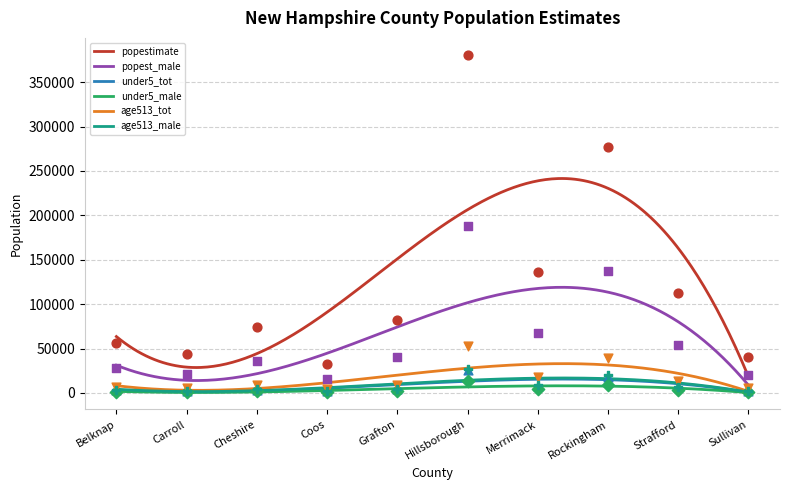

Which series has the largest Y range (max minus min)?

popestimate